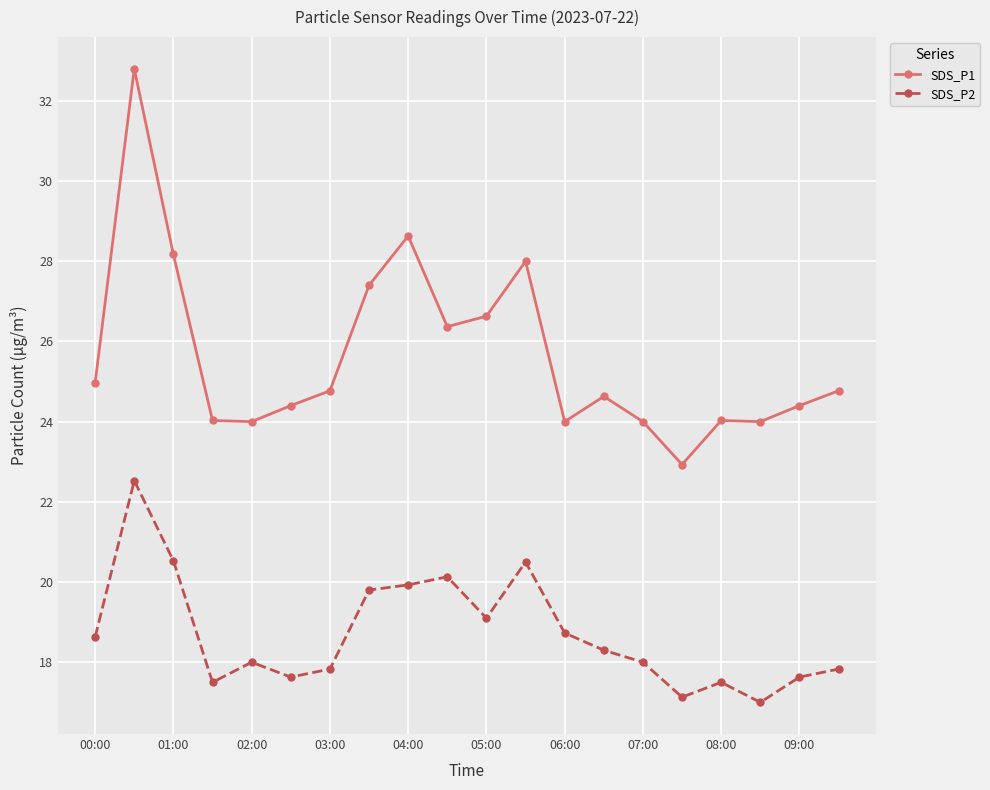

What is the value of the SDS_P2 point at the 1st from the left?

18.6